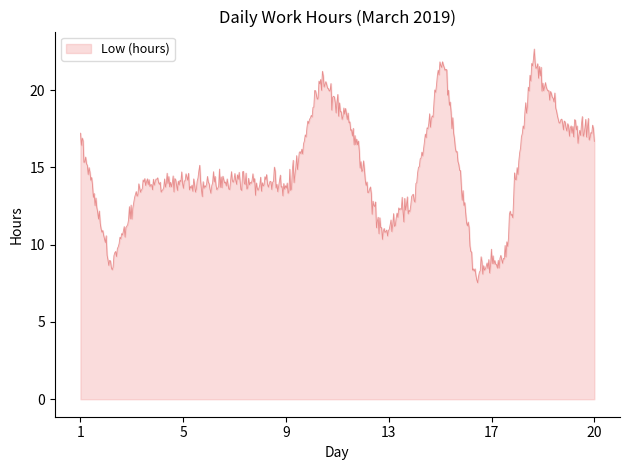

What is the difference between the maximum and minimum values?

15.1